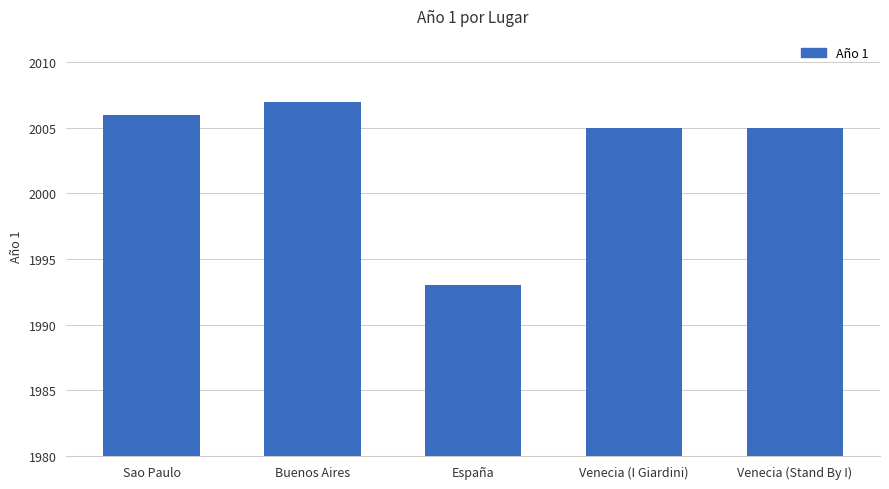

What is the value of the 5th bar from the left?

2005